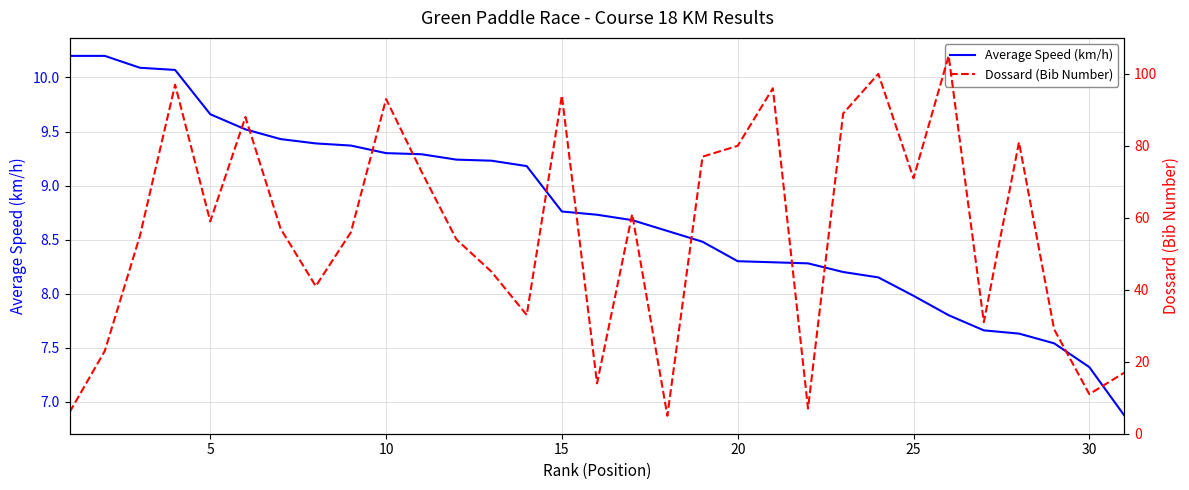

What is the value of the Dossard (Bib Number) point at the 23rd from the left?

89.0